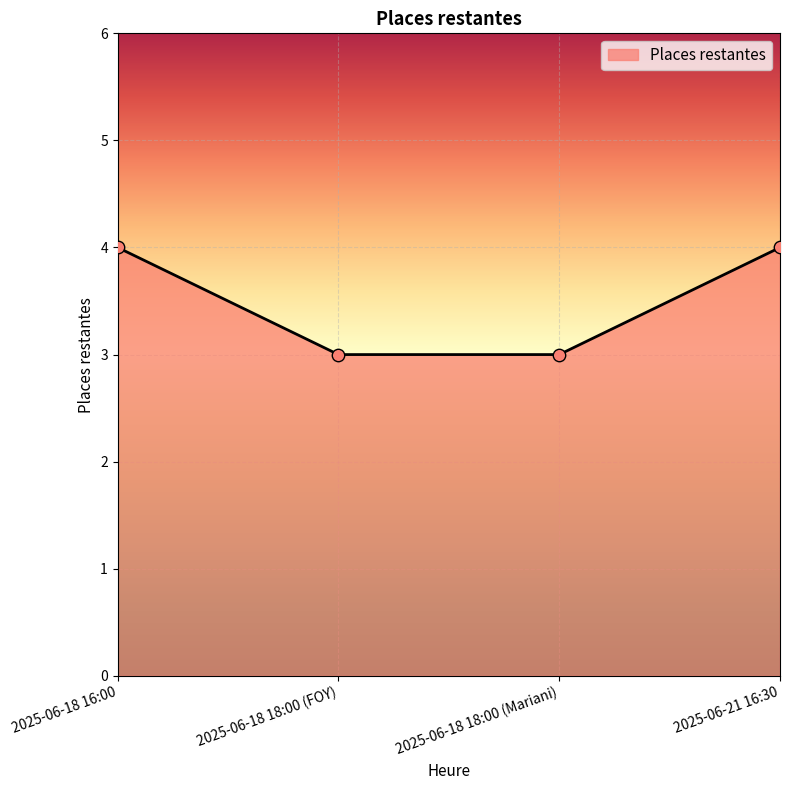

Between 2025-06-18 16:00 and 2025-06-18 18:00 (Mariani), which is larger?

2025-06-18 16:00